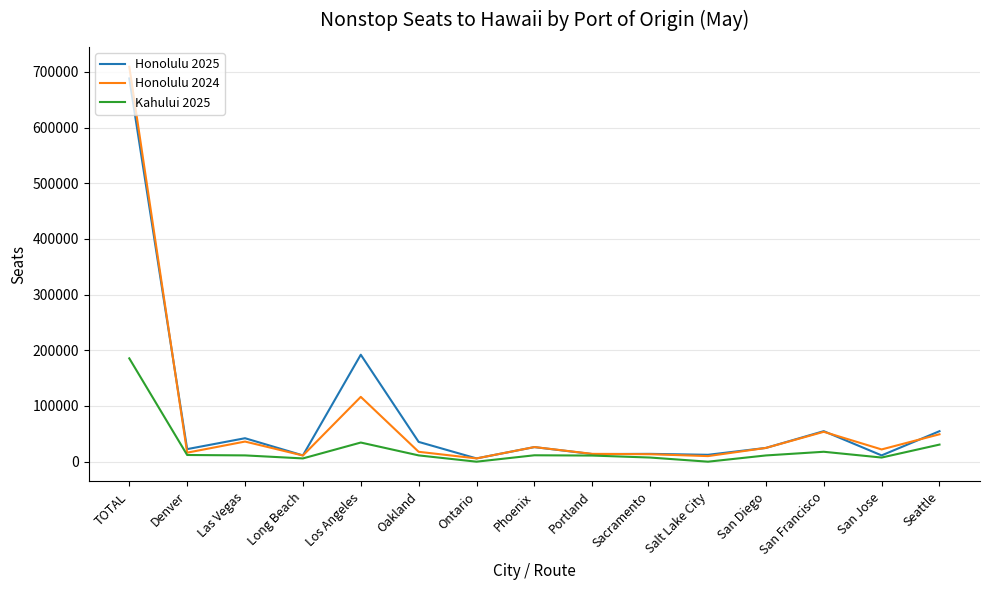

What is the highest value of the Honolulu 2025 series?

688241